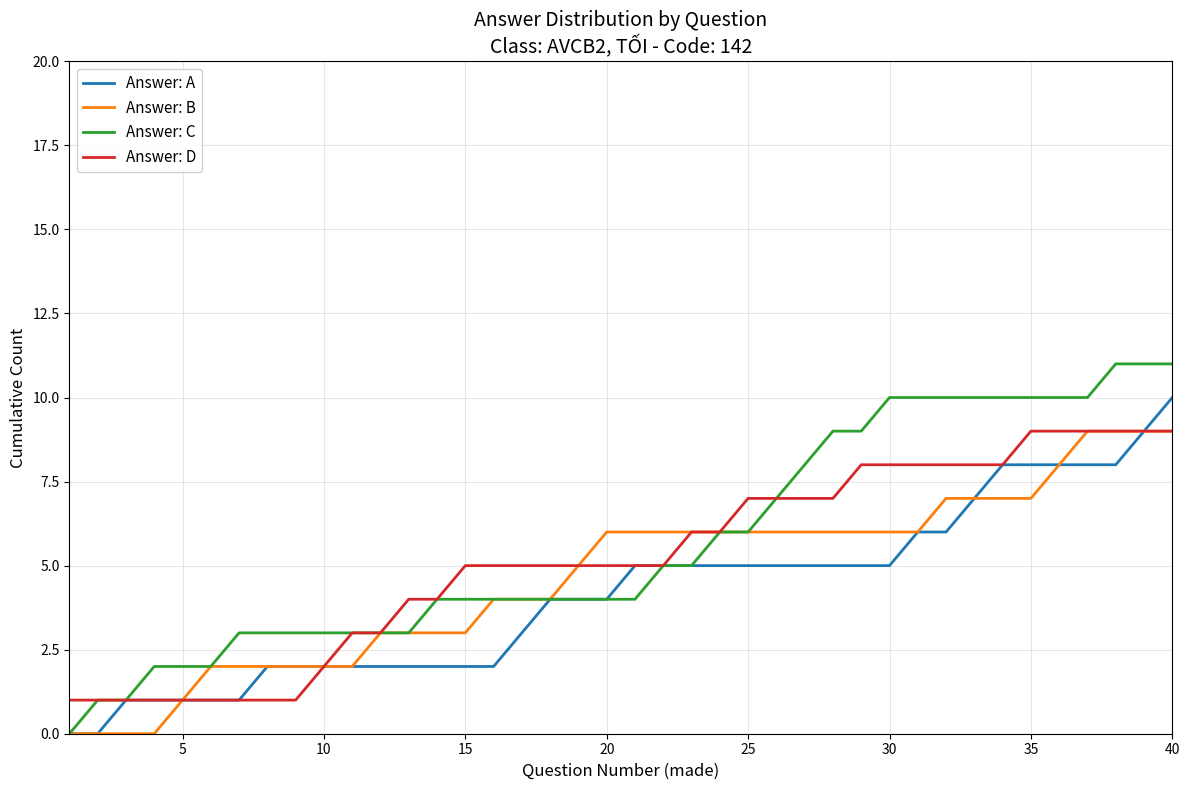

How many positive values does the Answer: C series have?

39